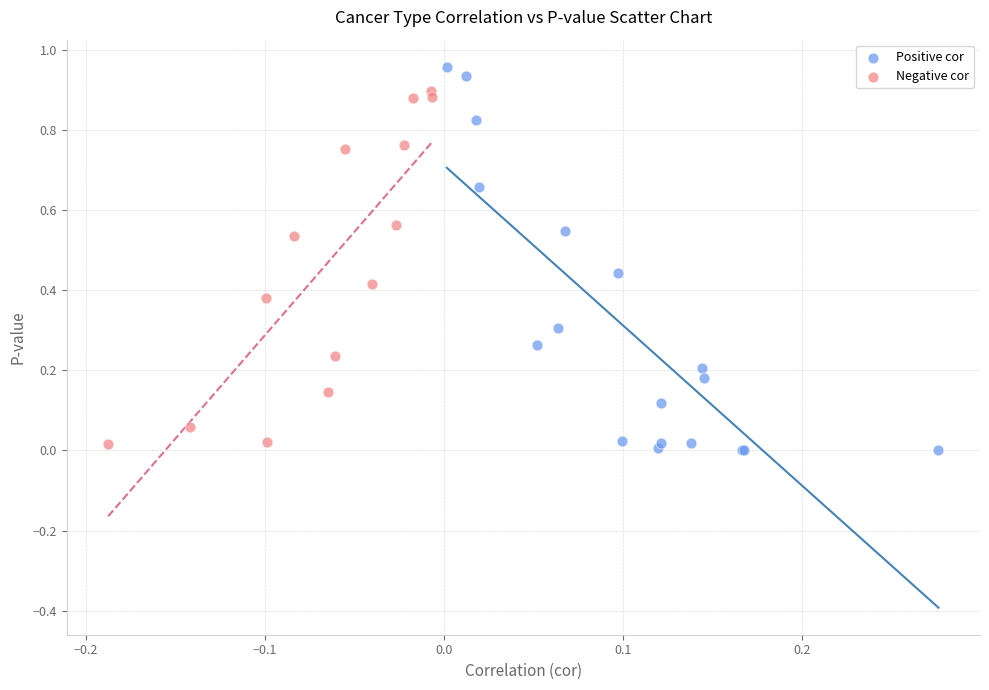

Which series has the largest Y range (max minus min)?

Positive cor